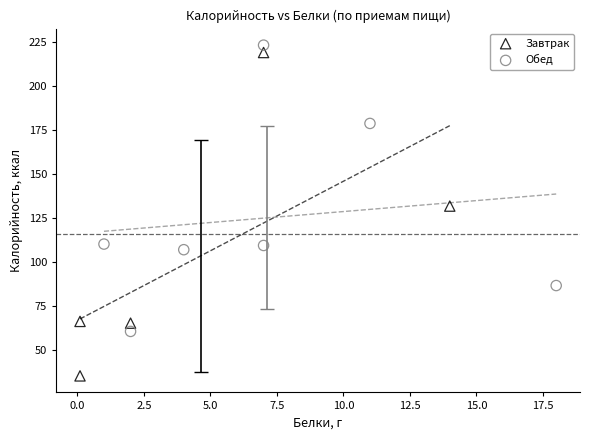

Which series contains the lowest Y value?

Завтрак